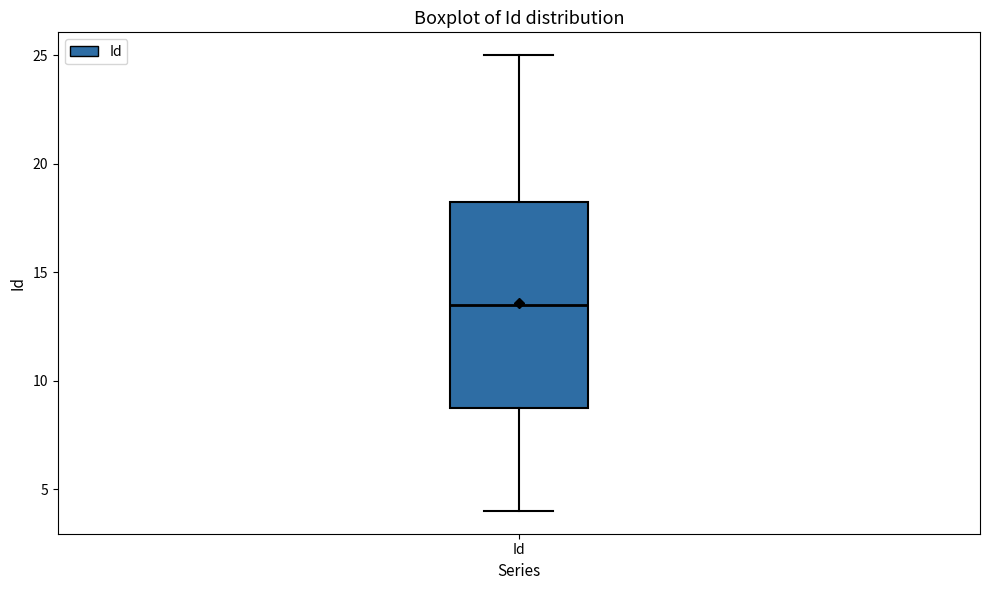

Where is the lower edge of the box for Id on the y-axis? The values are not printed on the chart, so give them approximately, as read against the axis.

9.0